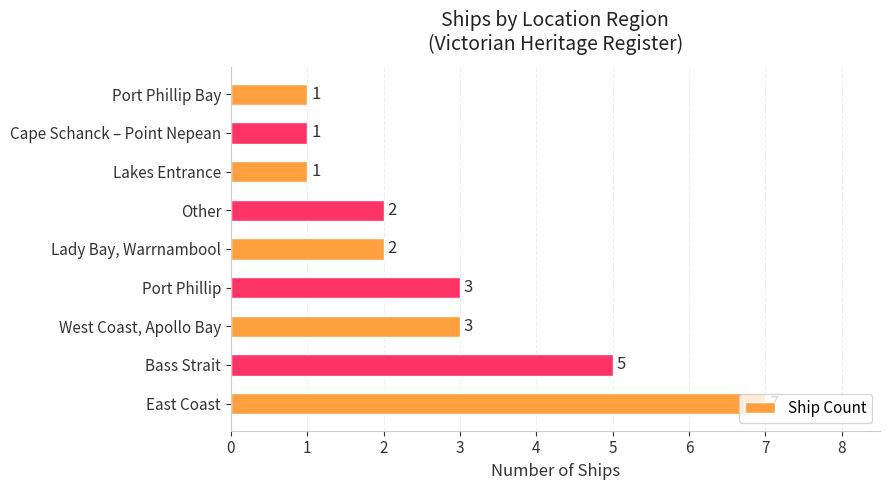

Count the number of data series in this chart.

1